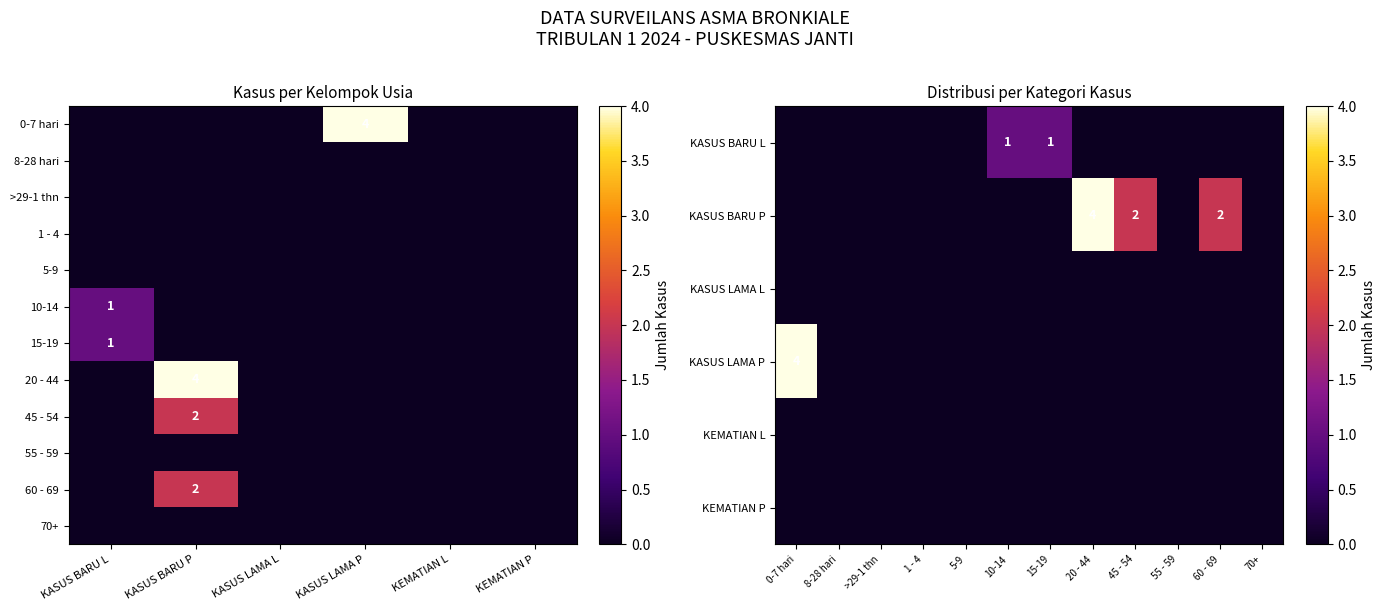

How many series are shown in this chart?

6